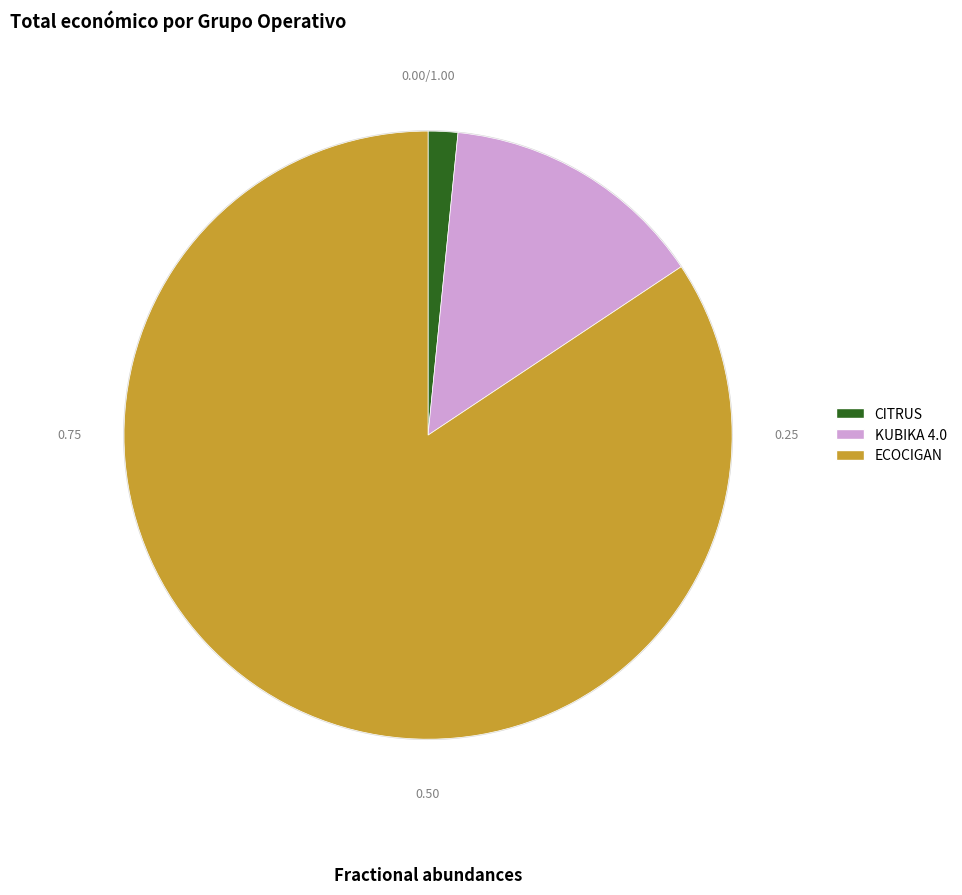

The KUBIKA 4.0 slice represents 14% of the pie. True or false?

True